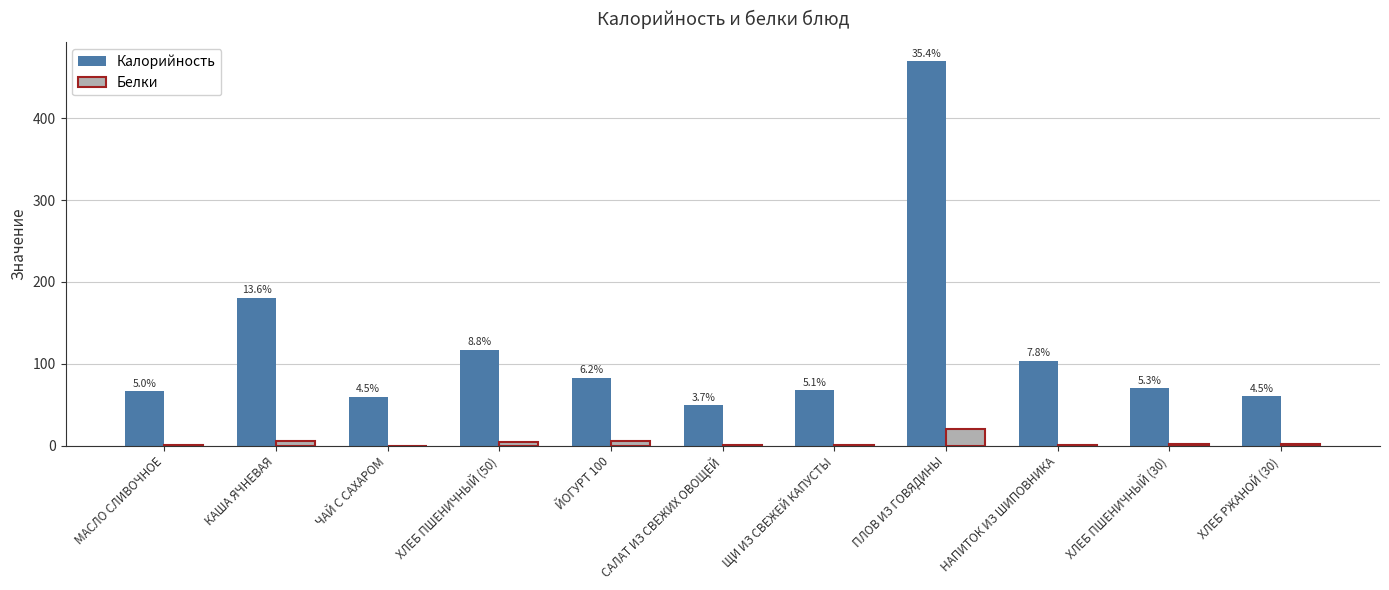

How many groups of bars are there?

11